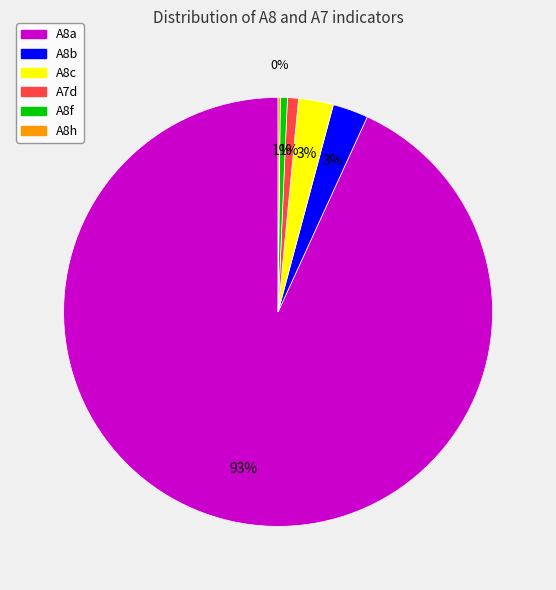

To the nearest percent, what is the average slice percentage?

17%